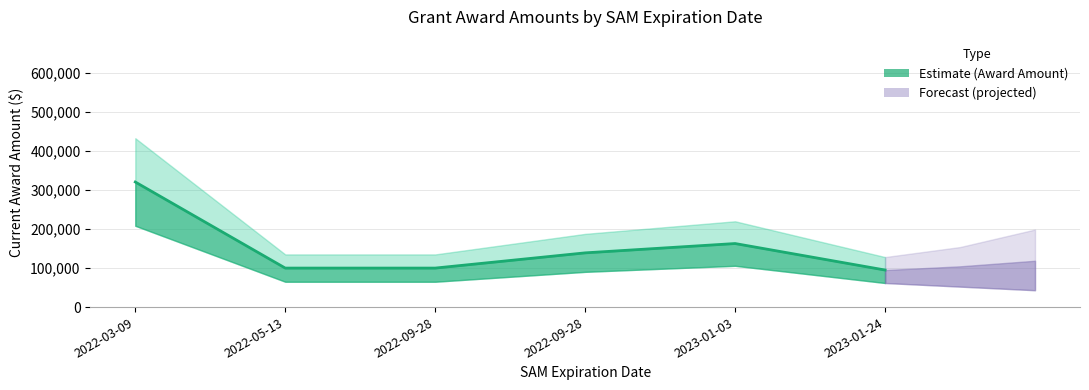

What is the value of the 1st point from the left?

320681